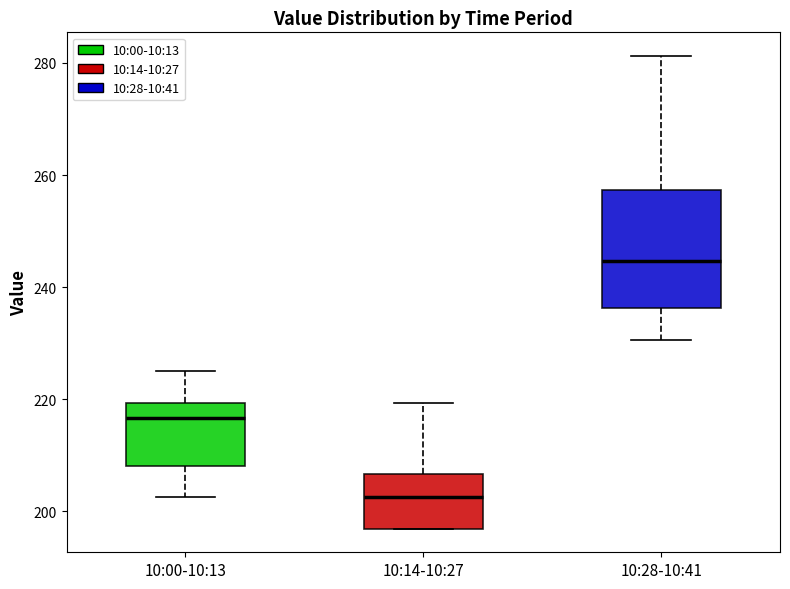

Which box's median line is the highest?

10:28-10:41